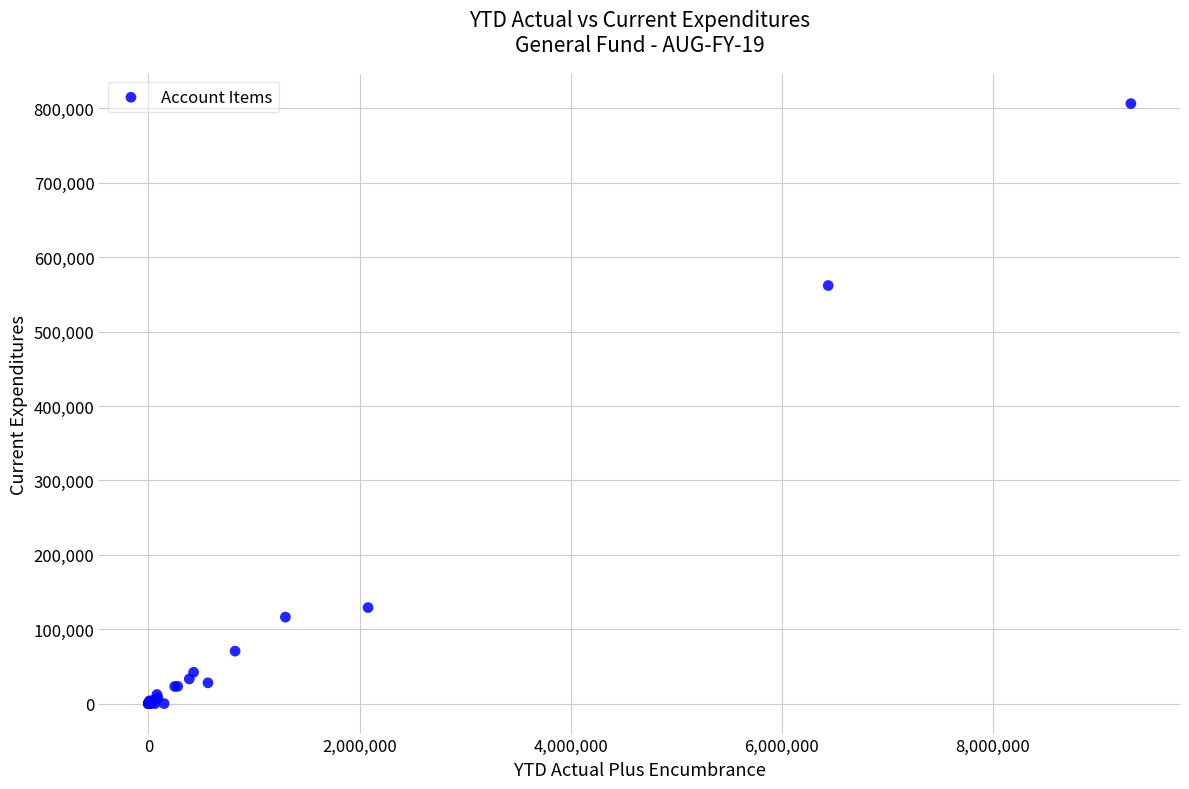

What Y value in the scatter plot is closest to 403170?

561865.4